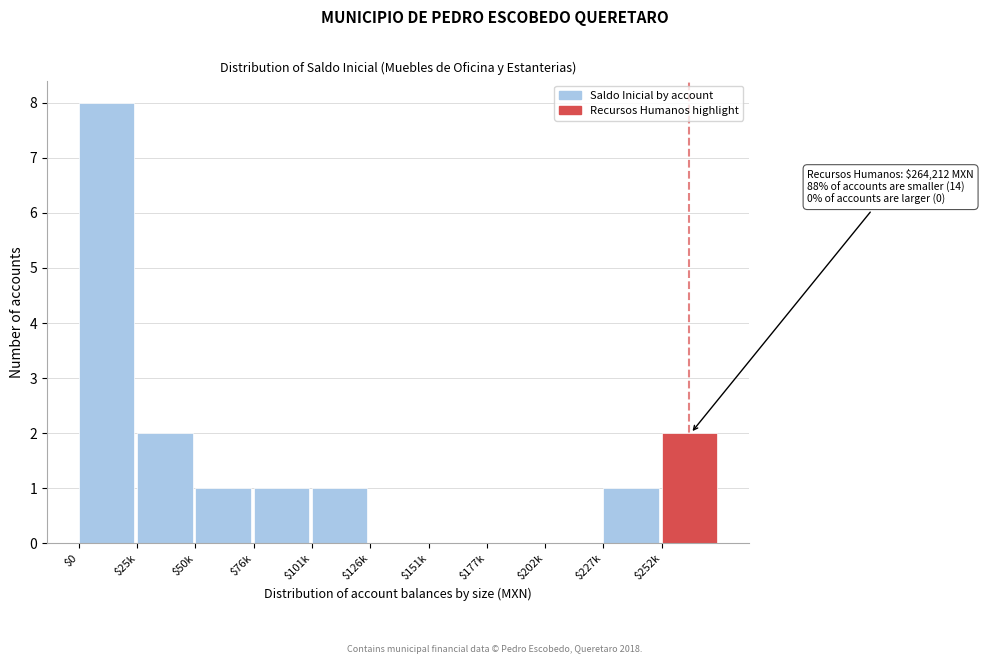

What is the sum of all values?

16